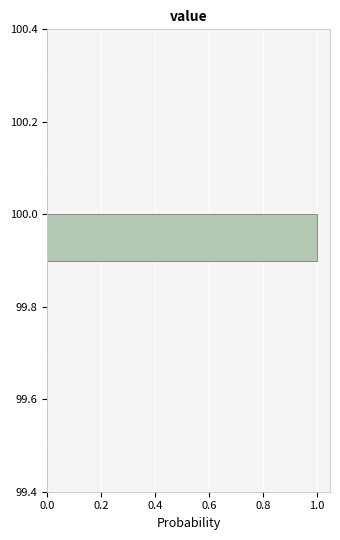

How long is the bar that spans 99.9 to 100.0 on the y-axis? The values are not printed on the chart, so give them approximately, as read against the axis.

1